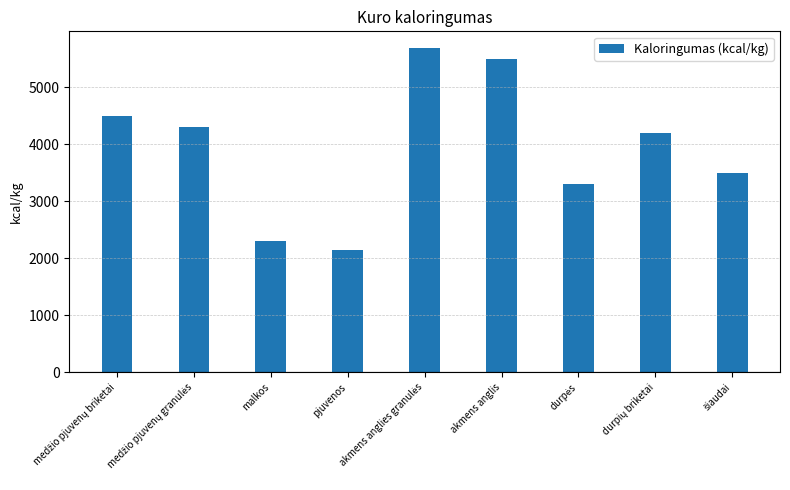

Is it true that the value at malkos is 2300?

True